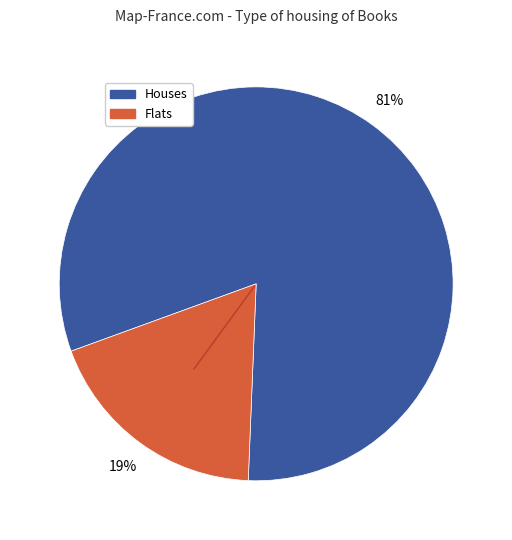

Is there a majority slice in this chart?

Yes